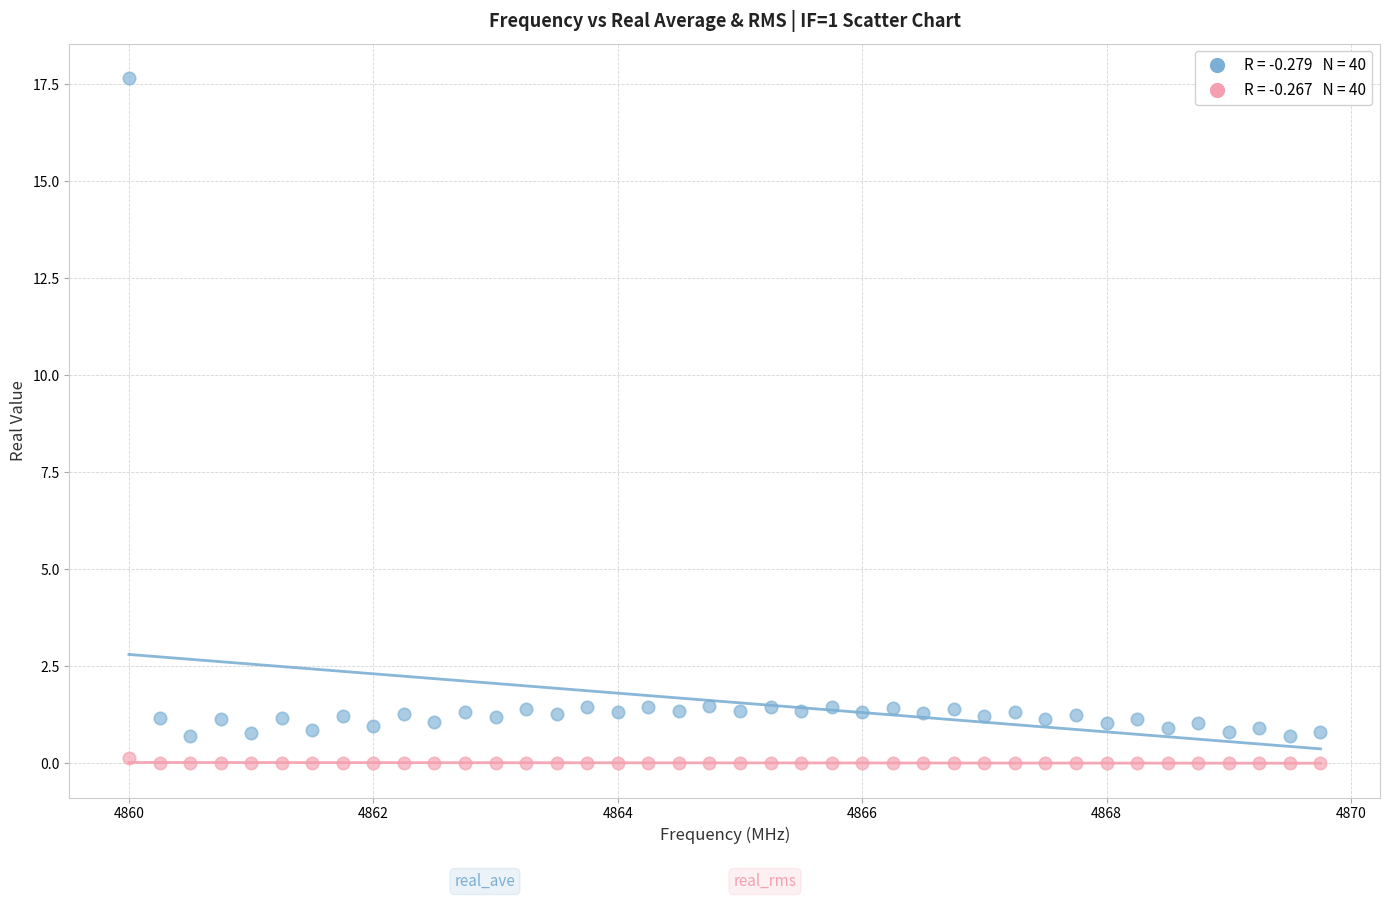

Across all data points, what is the range of X values (max minus min)?

9.8